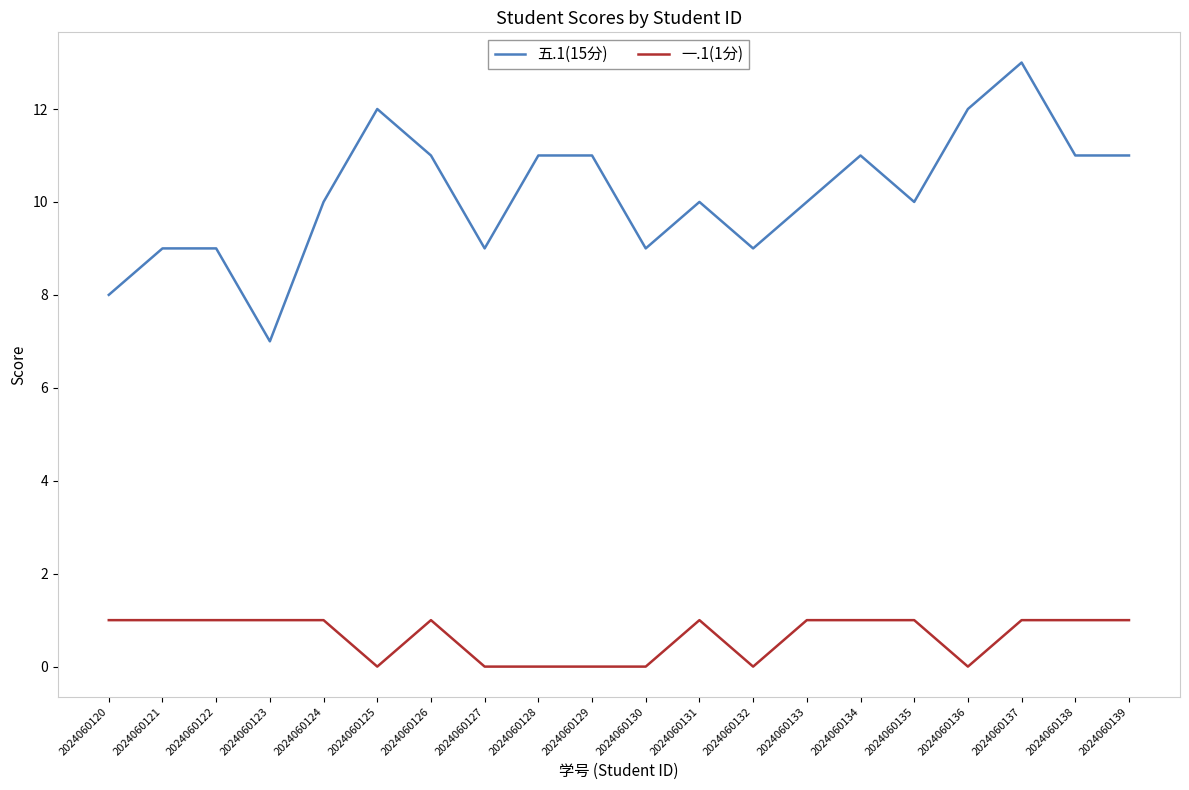

Count the 五.1(15分) values in the range 9 to 11.

15